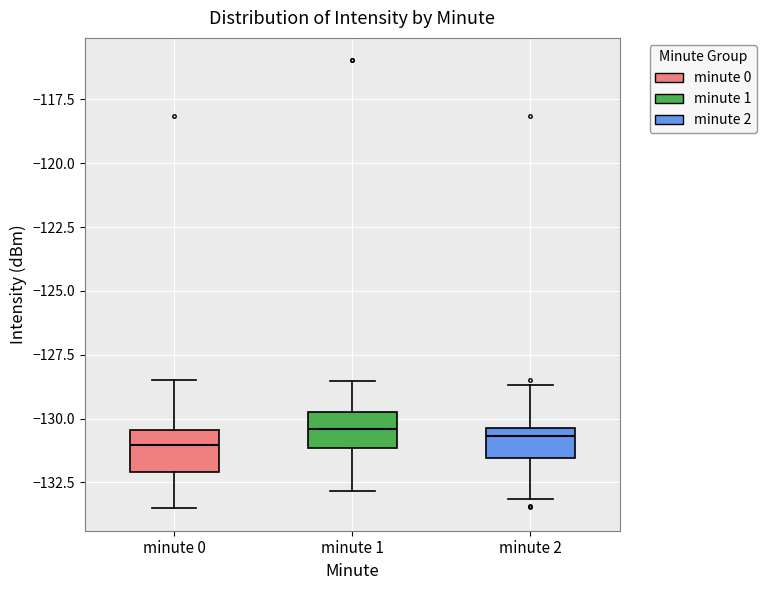

Where is the lower edge of the box for minute 1 on the y-axis? The values are not printed on the chart, so give them approximately, as read against the axis.

-131.0